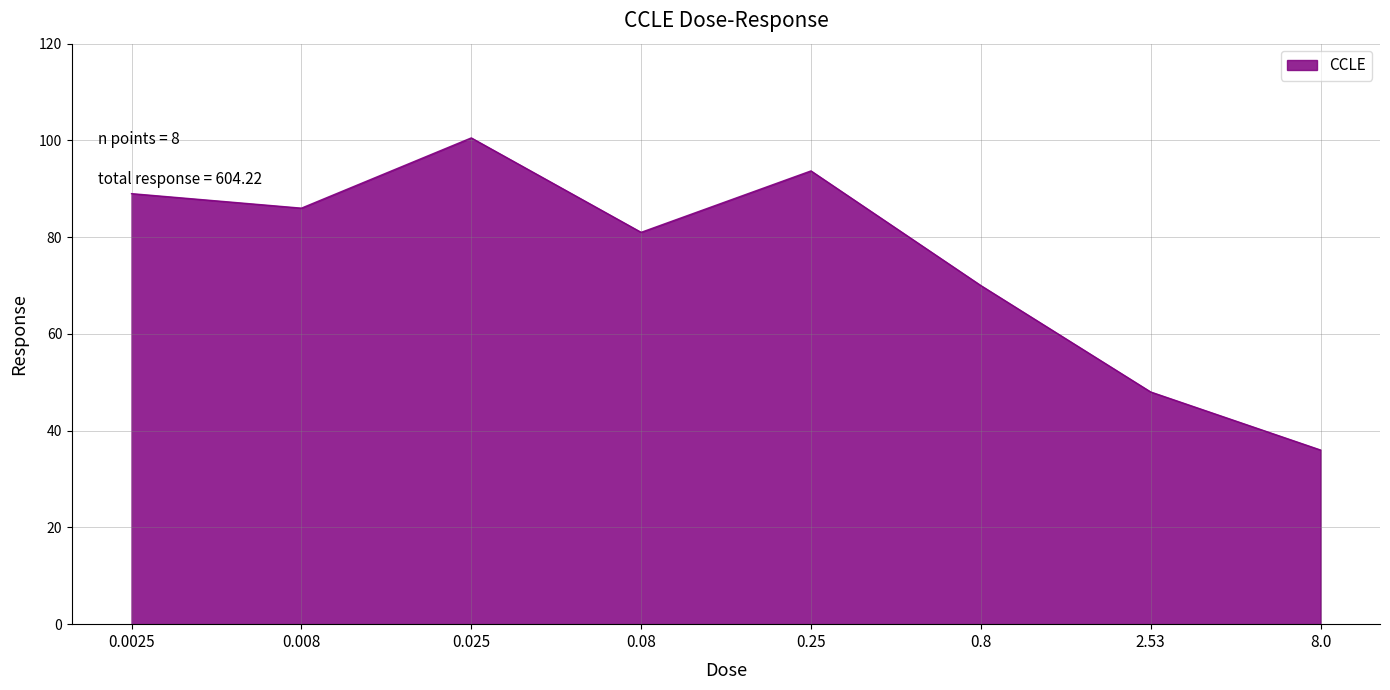

Does the chart have visible grid lines?

Yes